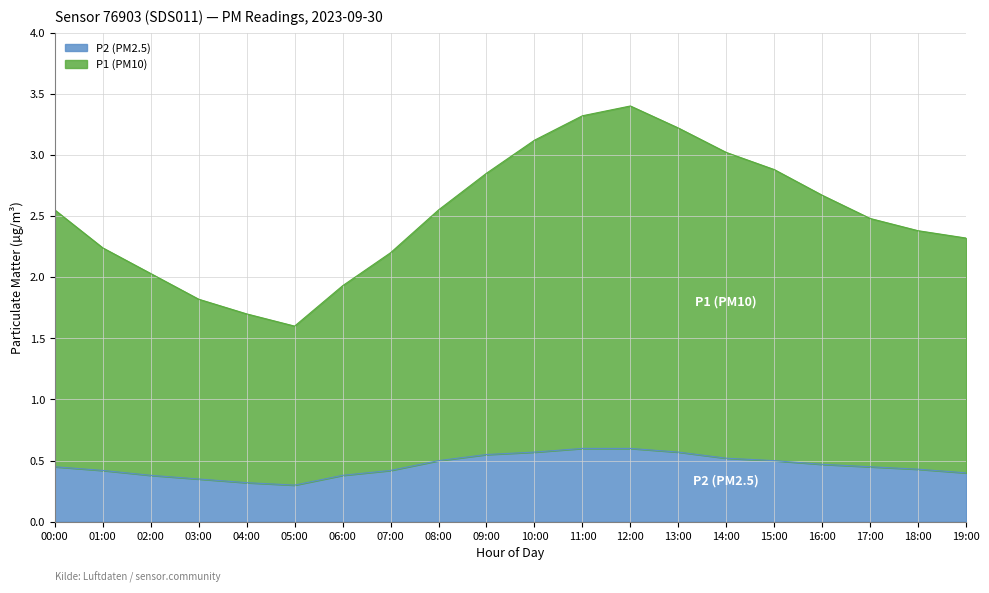

At which category does P2 reach its first local valley?

05:00